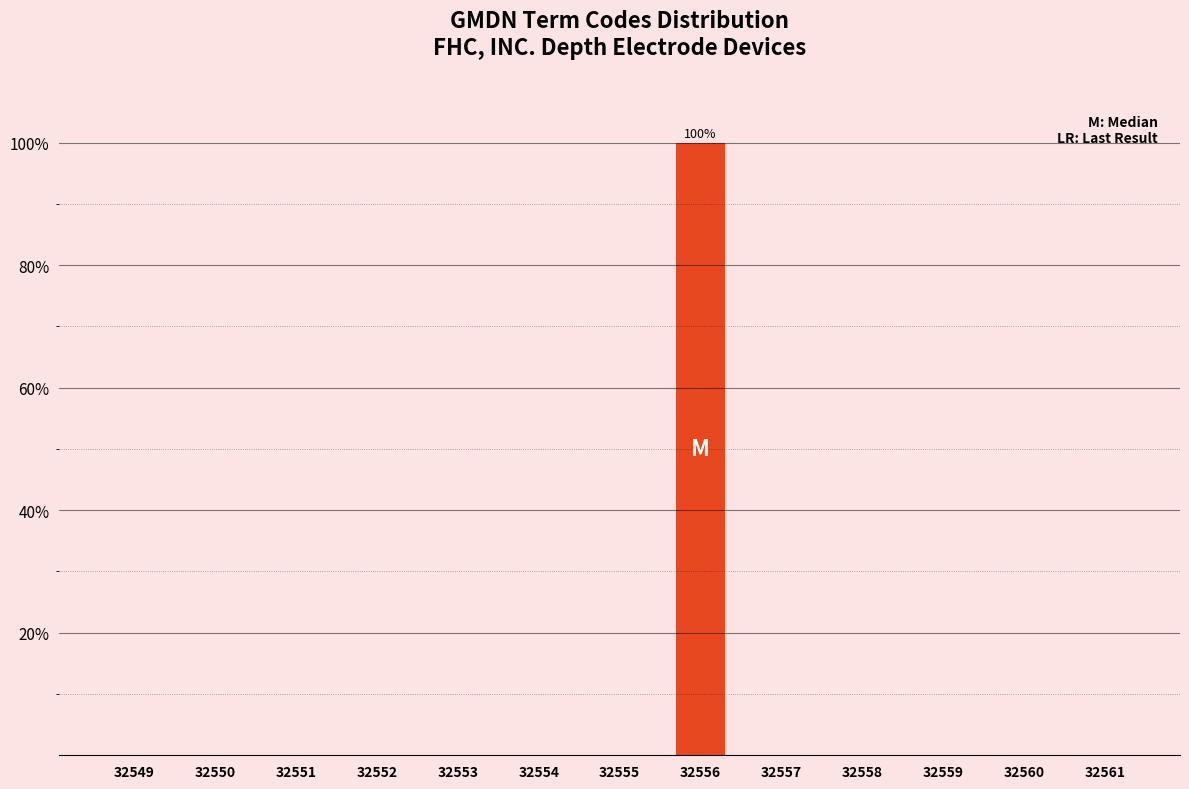

Reading left to right, transcribe all the data shown in this chart.

32549=0	32550=0	32551=0	32552=0	32553=0	32554=0	32555=0	32556=100	32557=0	32558=0	32559=0	32560=0	32561=0